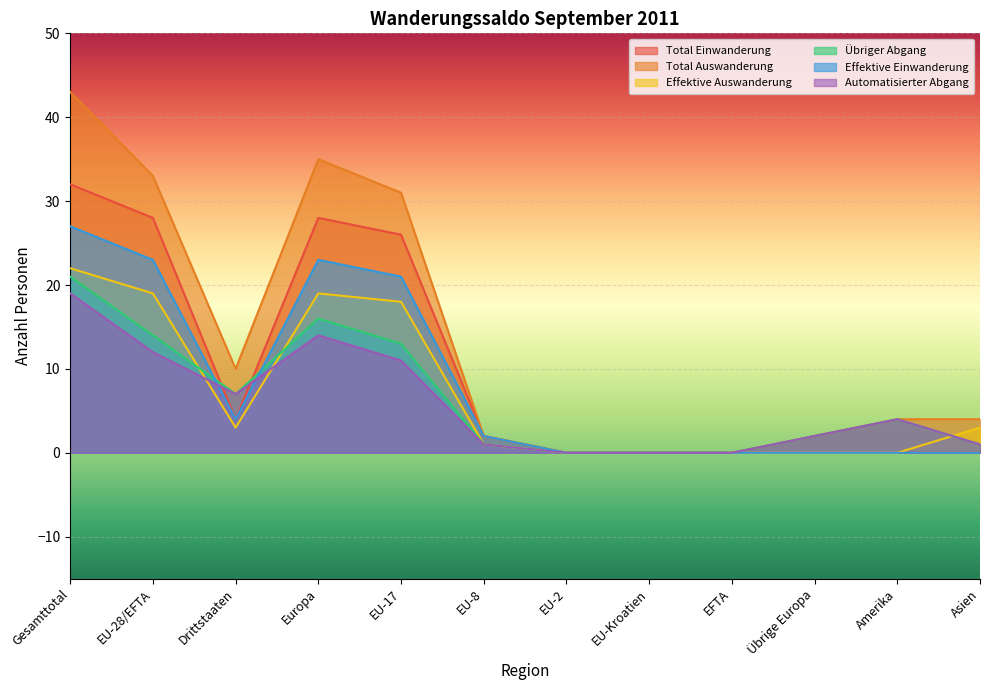

What is the total value across all series at EU-8?

9